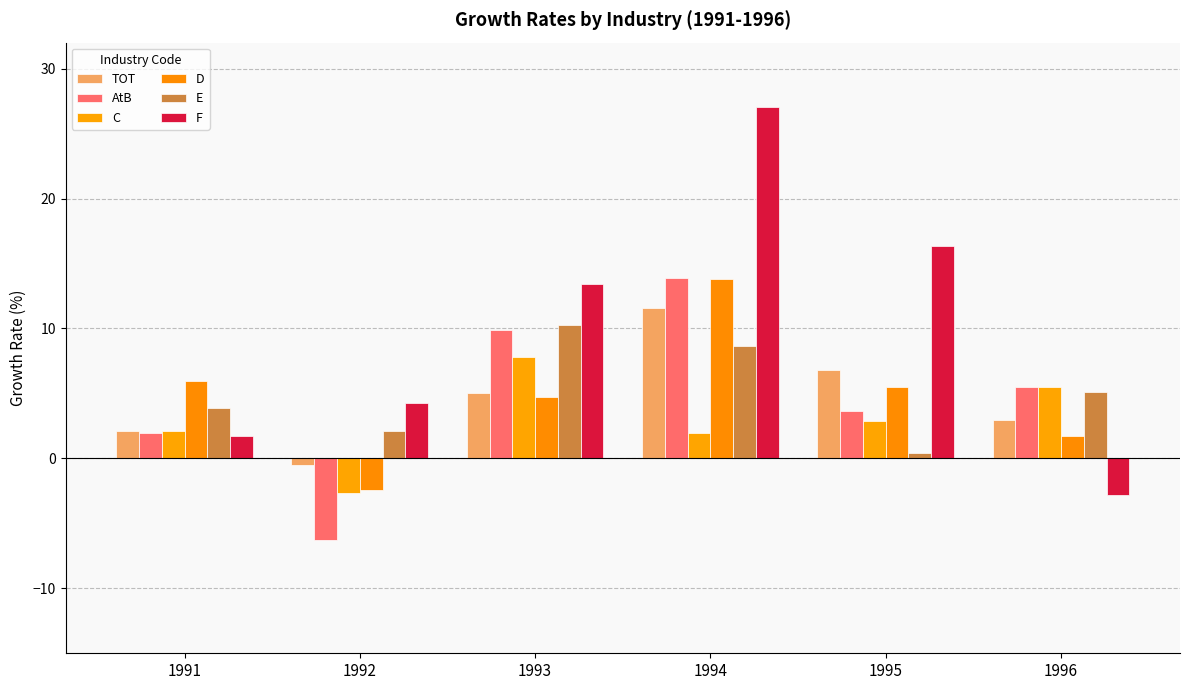

What is the difference between the second highest and second lowest values in the TOT series?

4.7